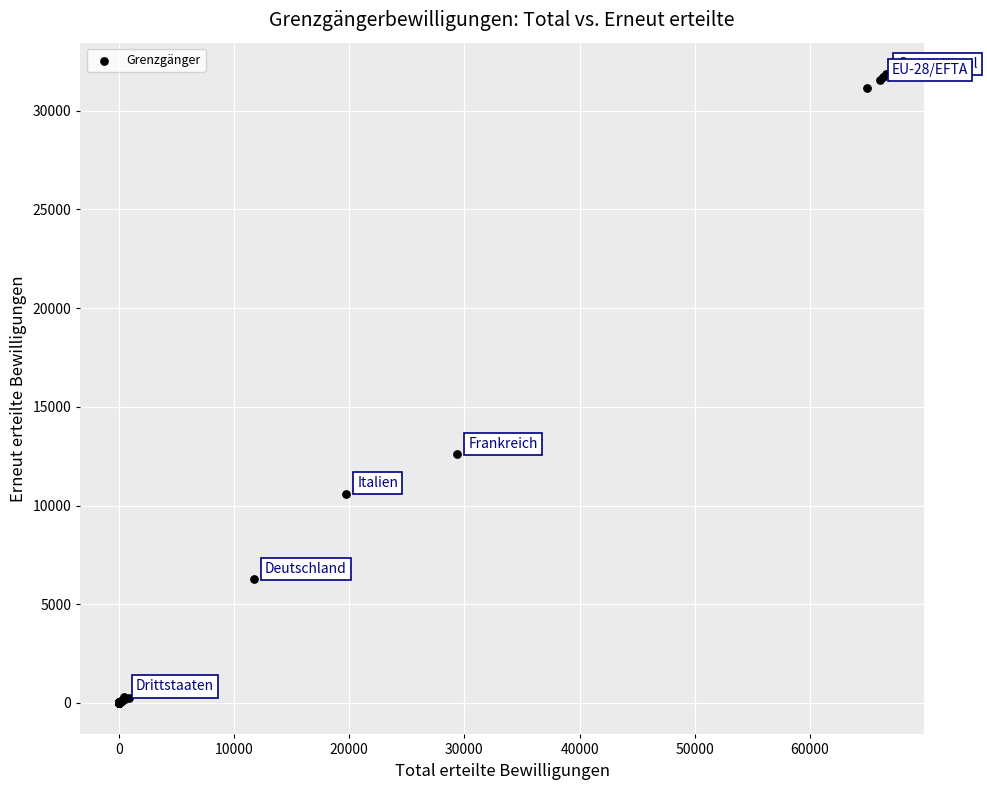

What Y value in the scatter plot is closest to 15923?

12600